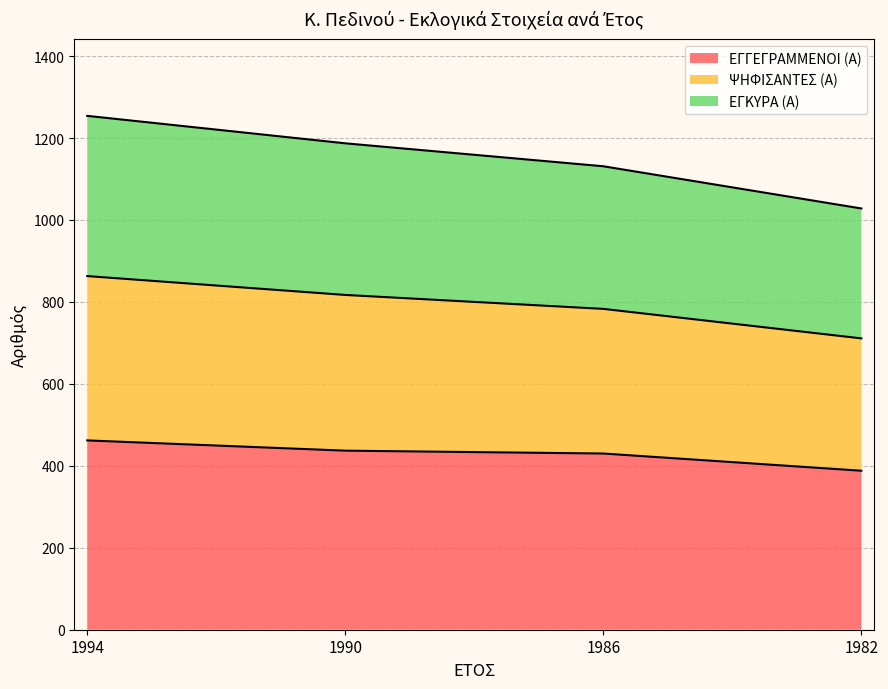

Between 1990 and 1982, which is larger?

1990